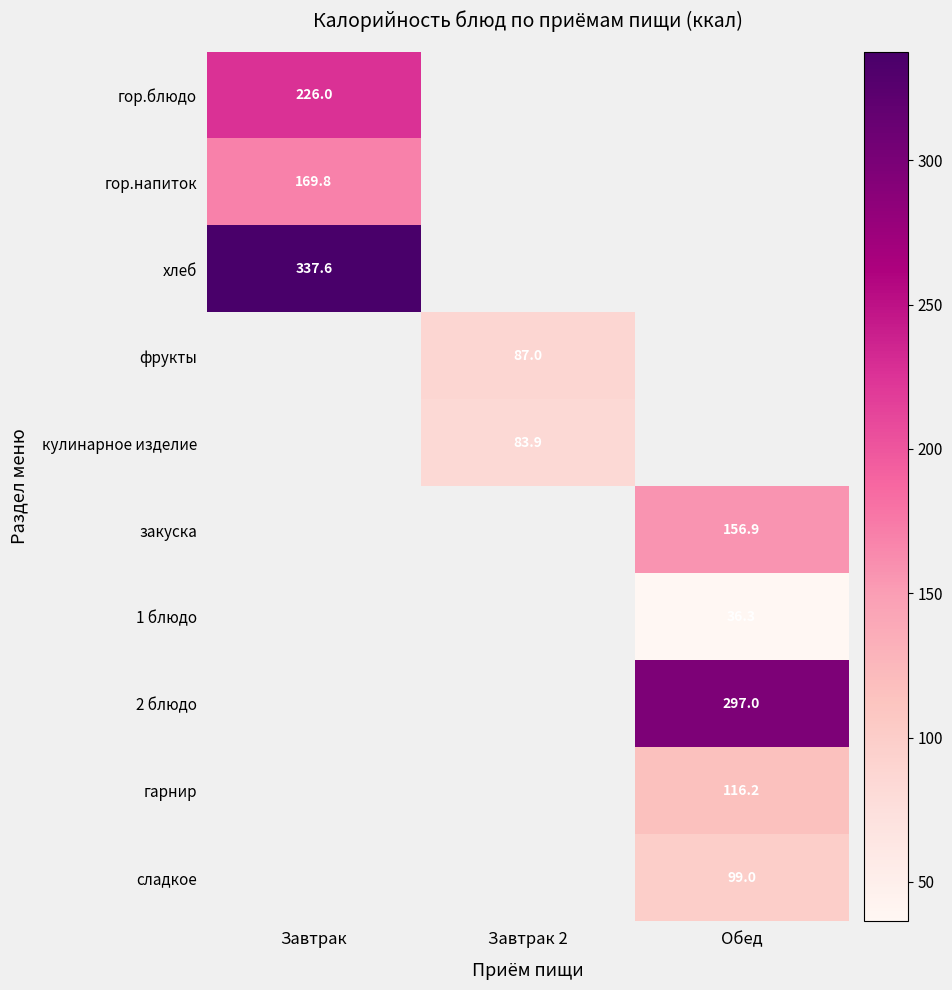

True or false: 1 блюдо has a value of 20.7 at Обед.

False